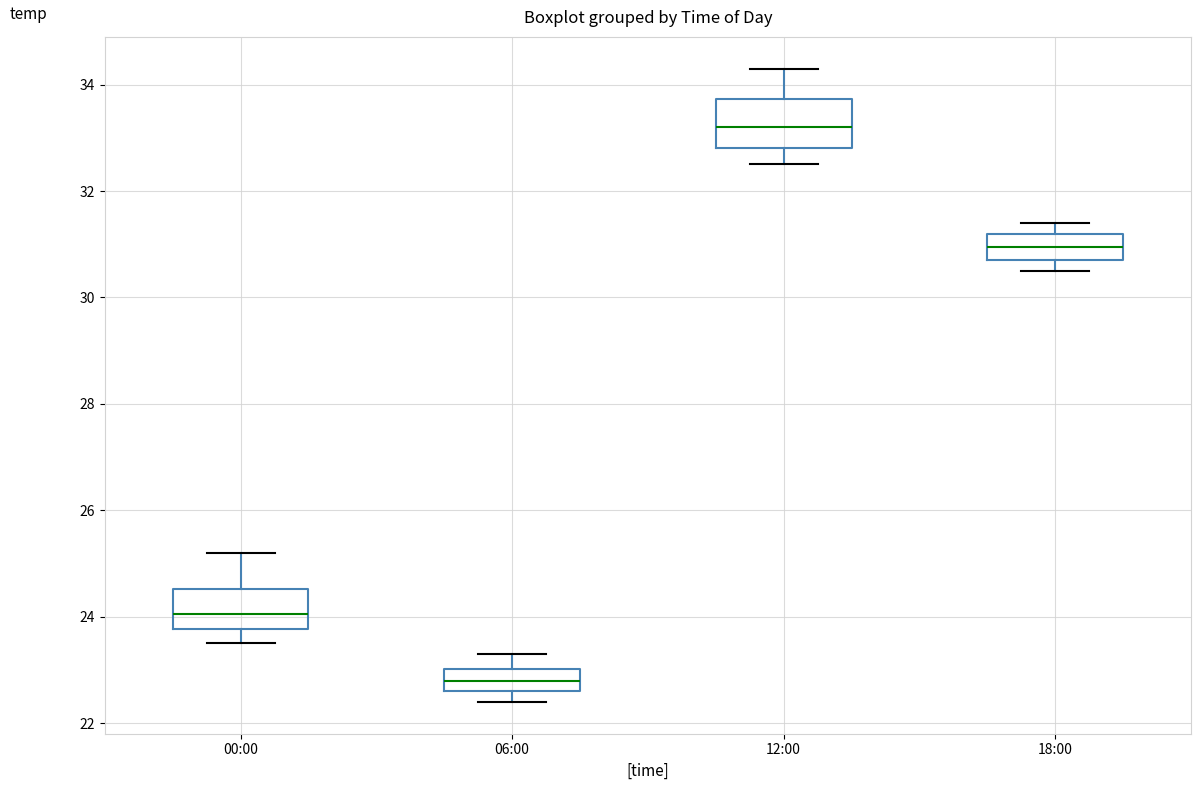

Where does the lower whisker of the box for 06:00 end on the y-axis? The values are not printed on the chart, so give them approximately, as read against the axis.

22.4